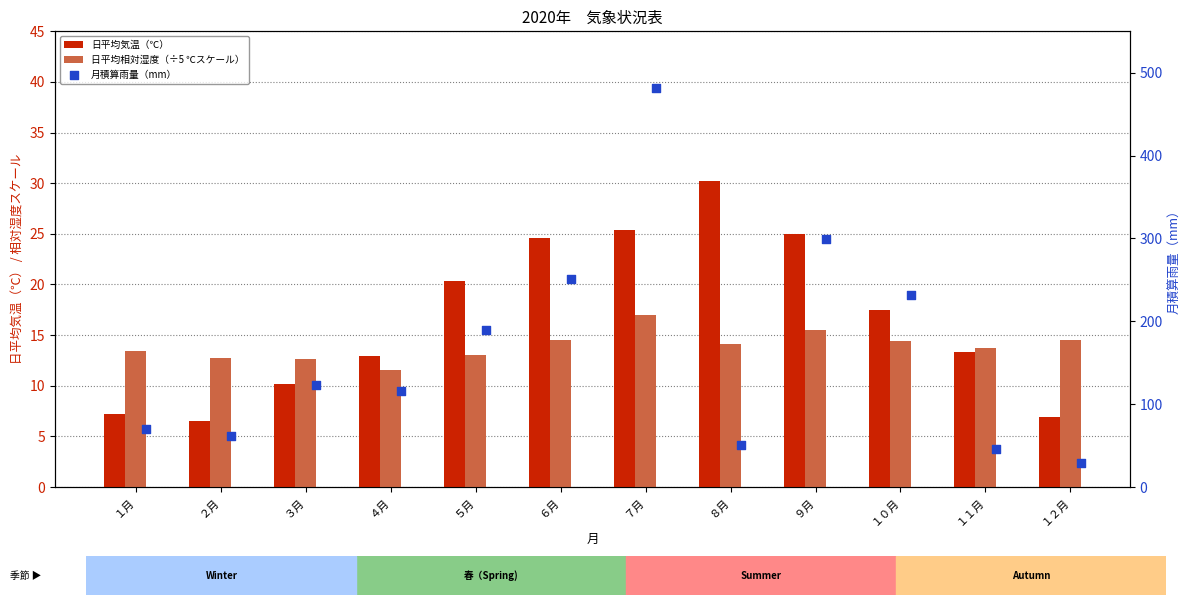

Which series has the largest Y range (max minus min)?

月積算雨量（mm）